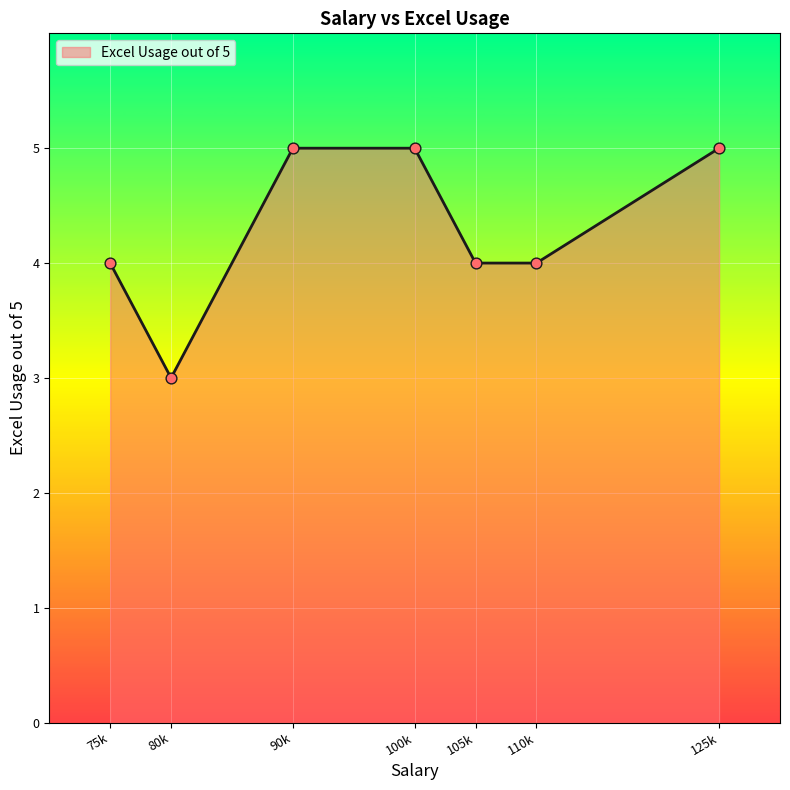

Approximately how many times larger is the value at 110k compared to 90k?

0.8